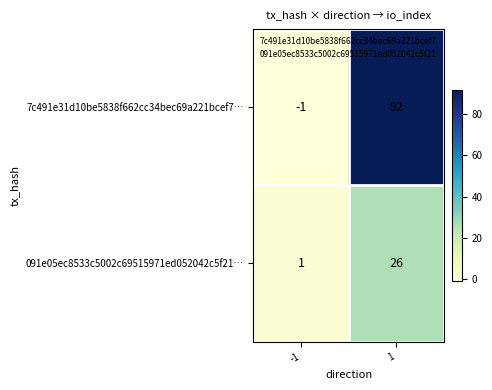

What is the average value of the 7c491e31d10be5838f662cc34bec69a221bcef7… series?

46